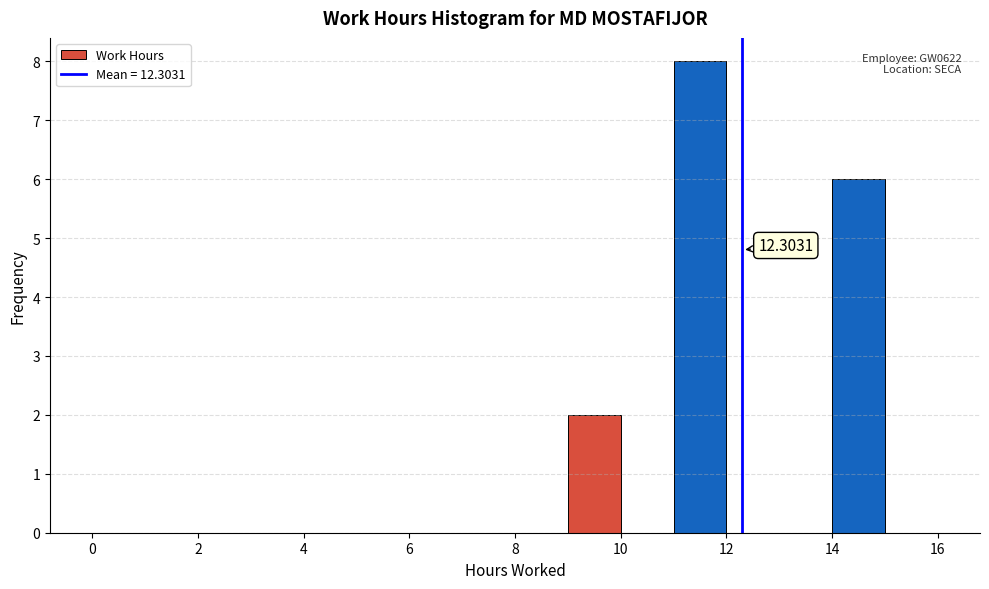

Which range on the x-axis has the tallest bar?

11 to 12